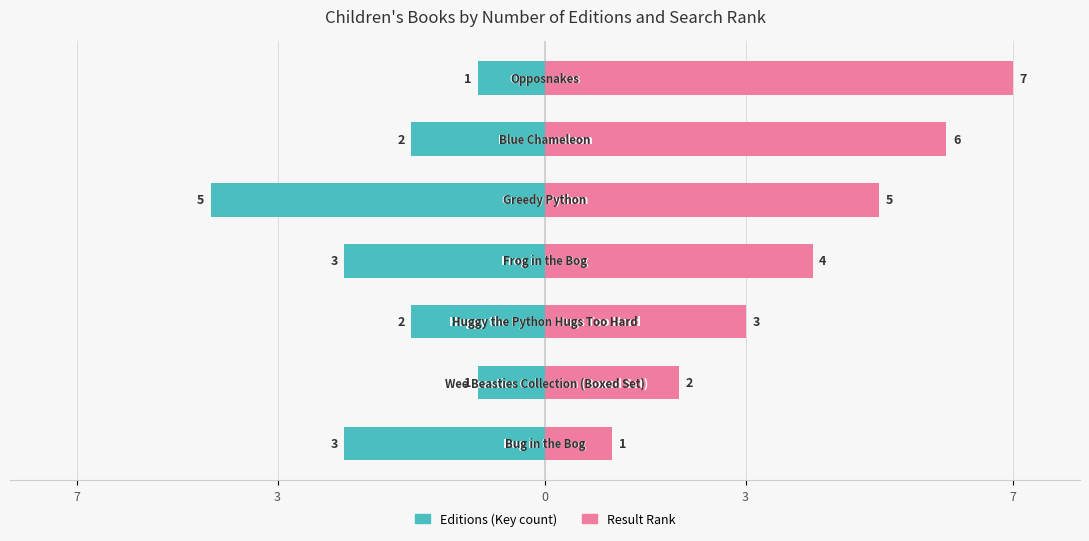

How many Editions (Key count) values are between -3 and -1?

6